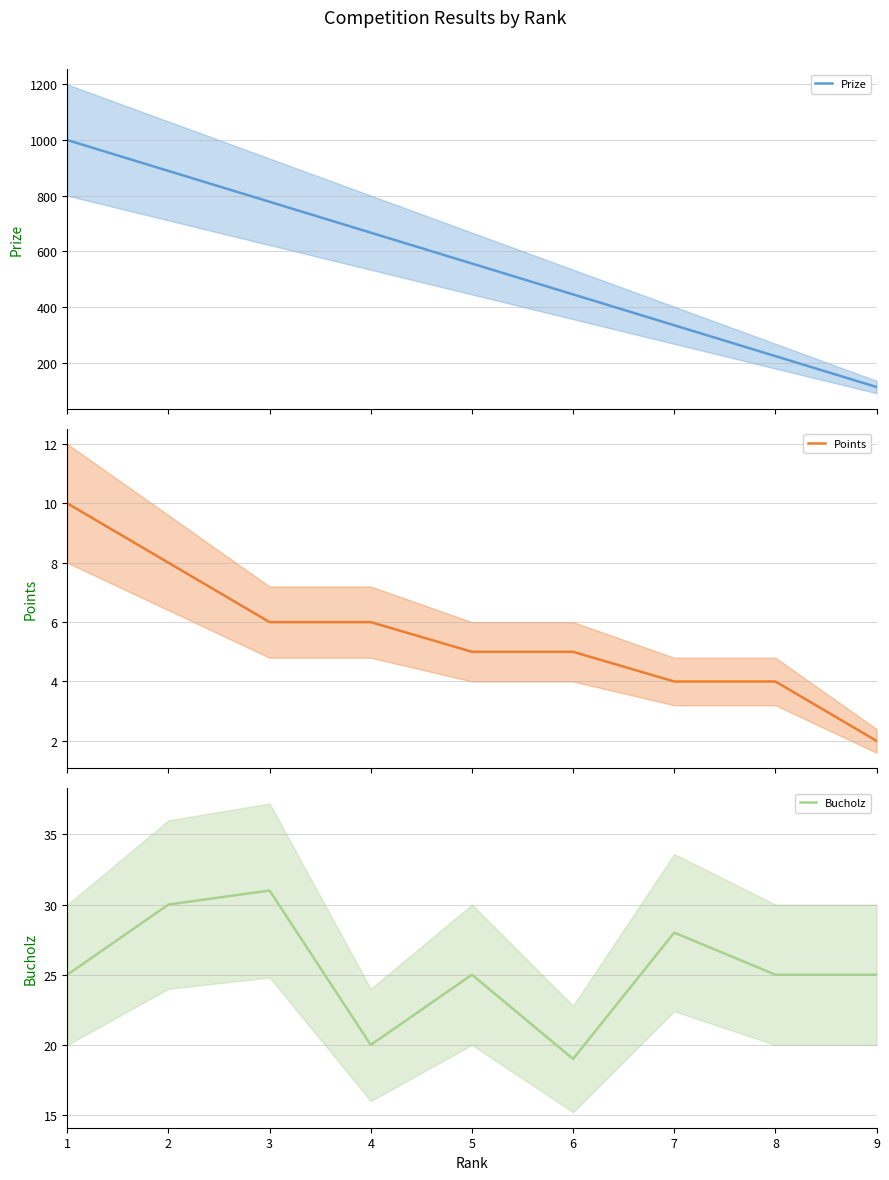

How many series are shown in this chart?

3